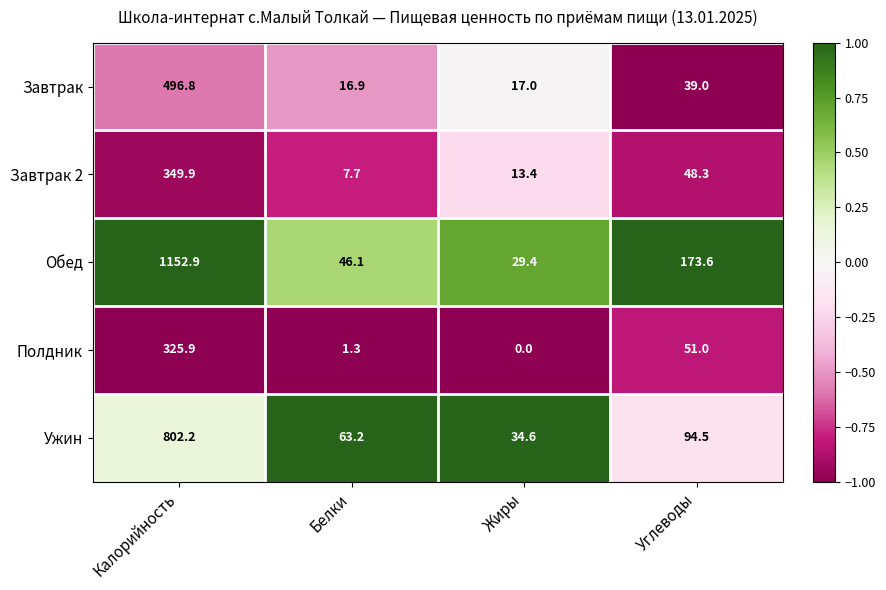

At which category is the sum across all series the highest?

Калорийность